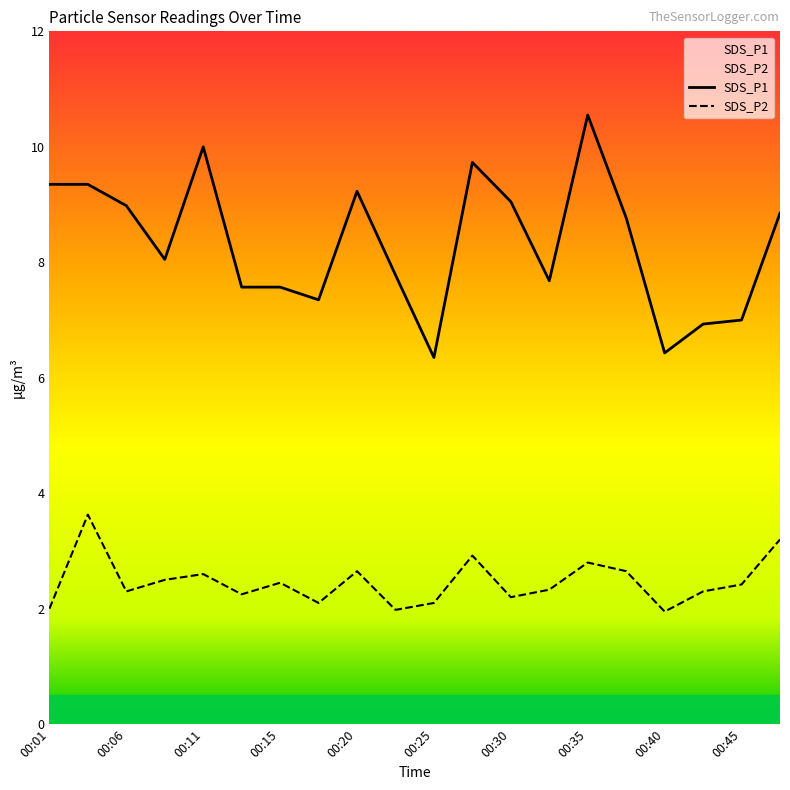

At which label does SDS_P1 reach its minimum?

00:25